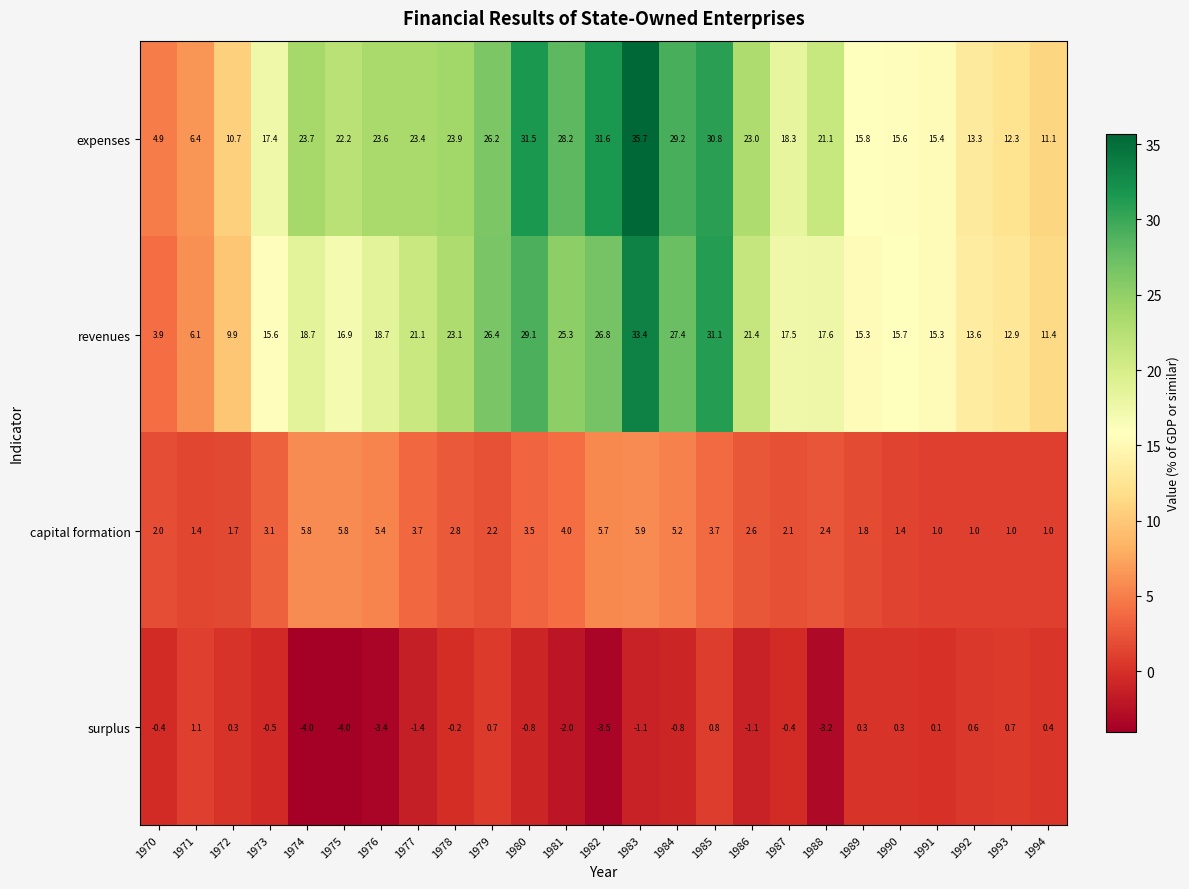

Which series changed the most between 1978 and 1991?

expenses